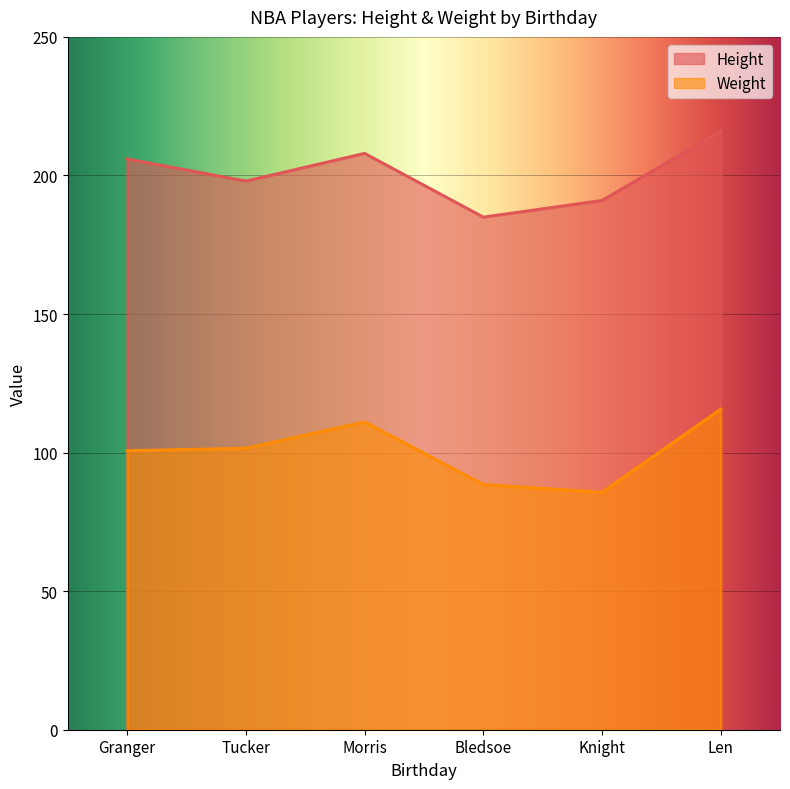

How many lines are shown in the chart?

2